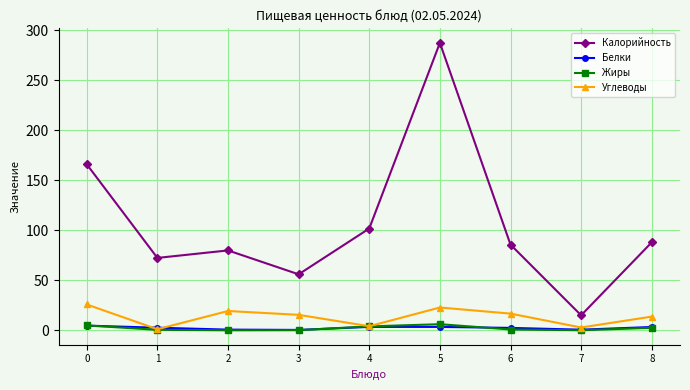

True or false: Углеводы has more than 2 interior local peaks.

False